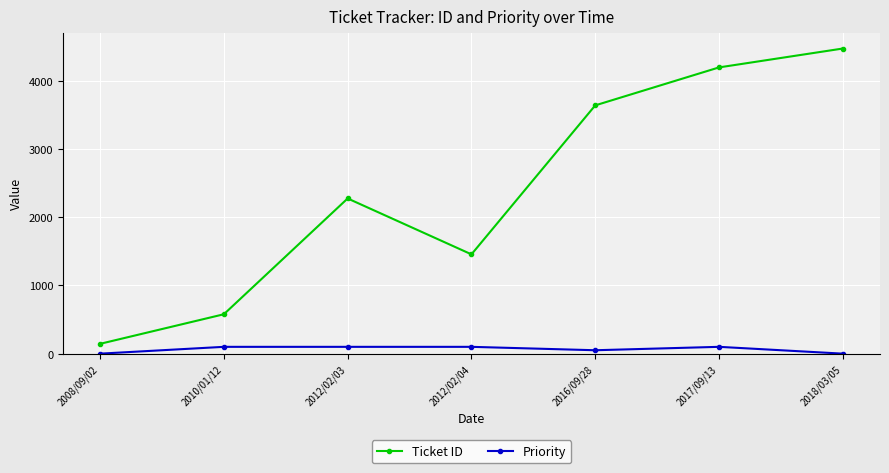

What is the maximum value shown in the chart?

4477